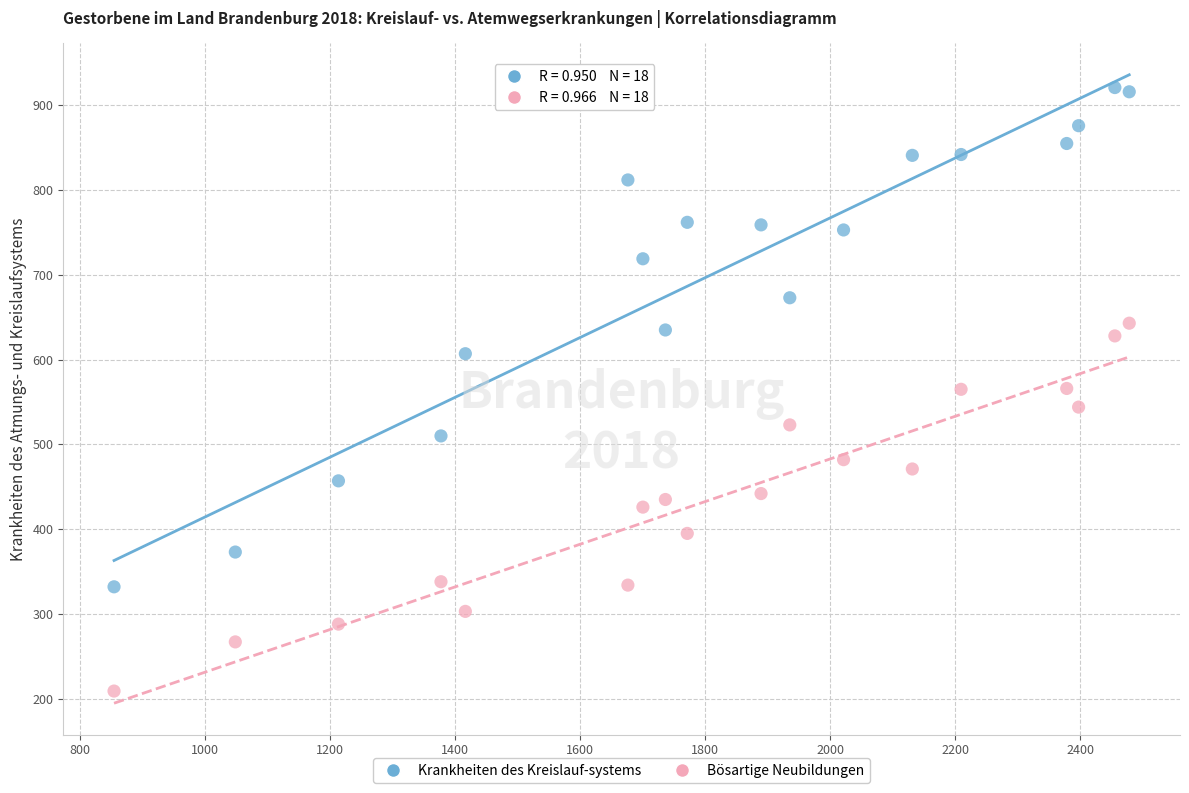

Which series has the widest spread of Y values?

Krankheiten des Kreislauf-systems